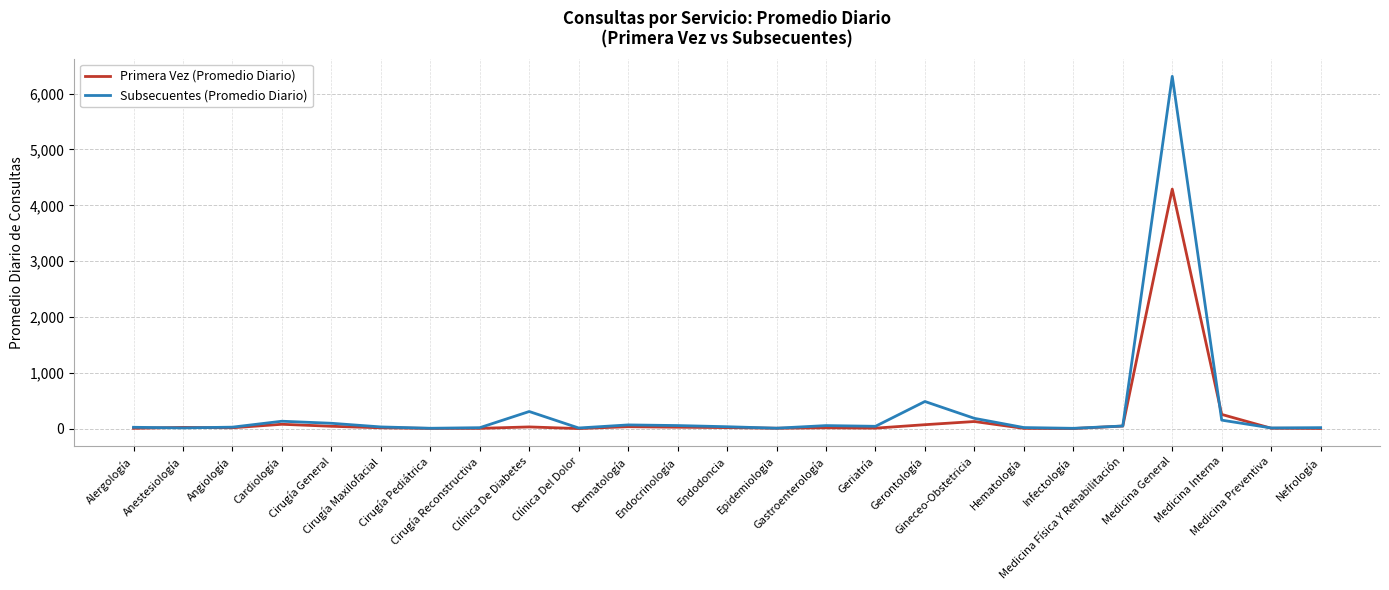

At how many categories does at least one series exceed 3033?

1